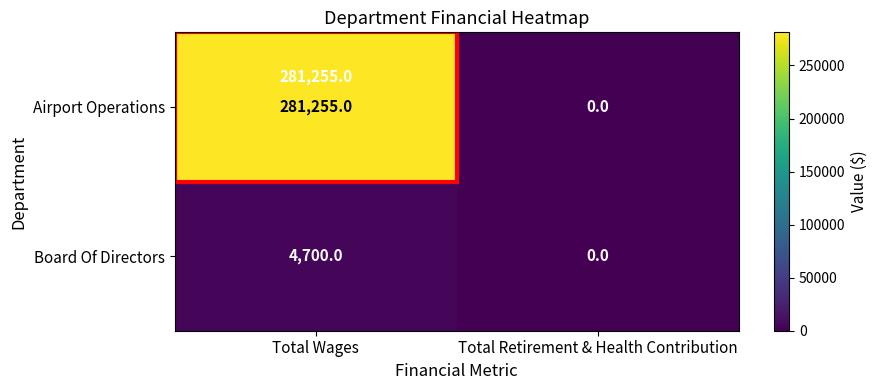

Which series has the widest spread of values?

Airport Operations